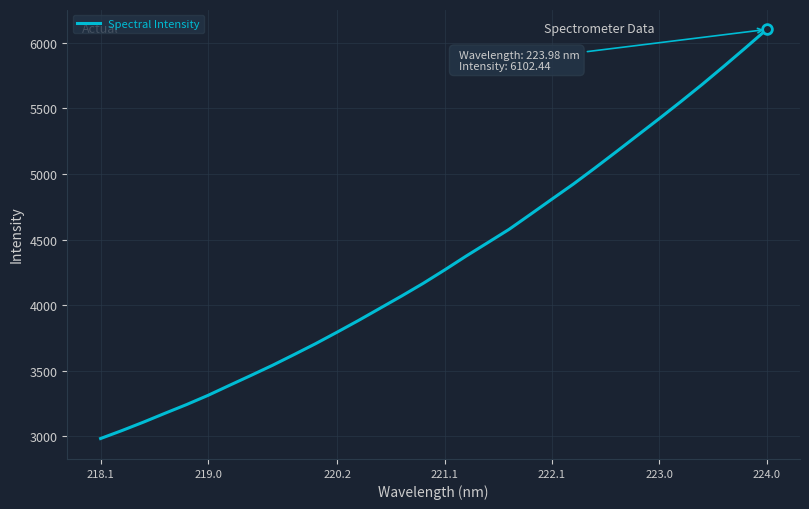

What is the average value?

4333.1